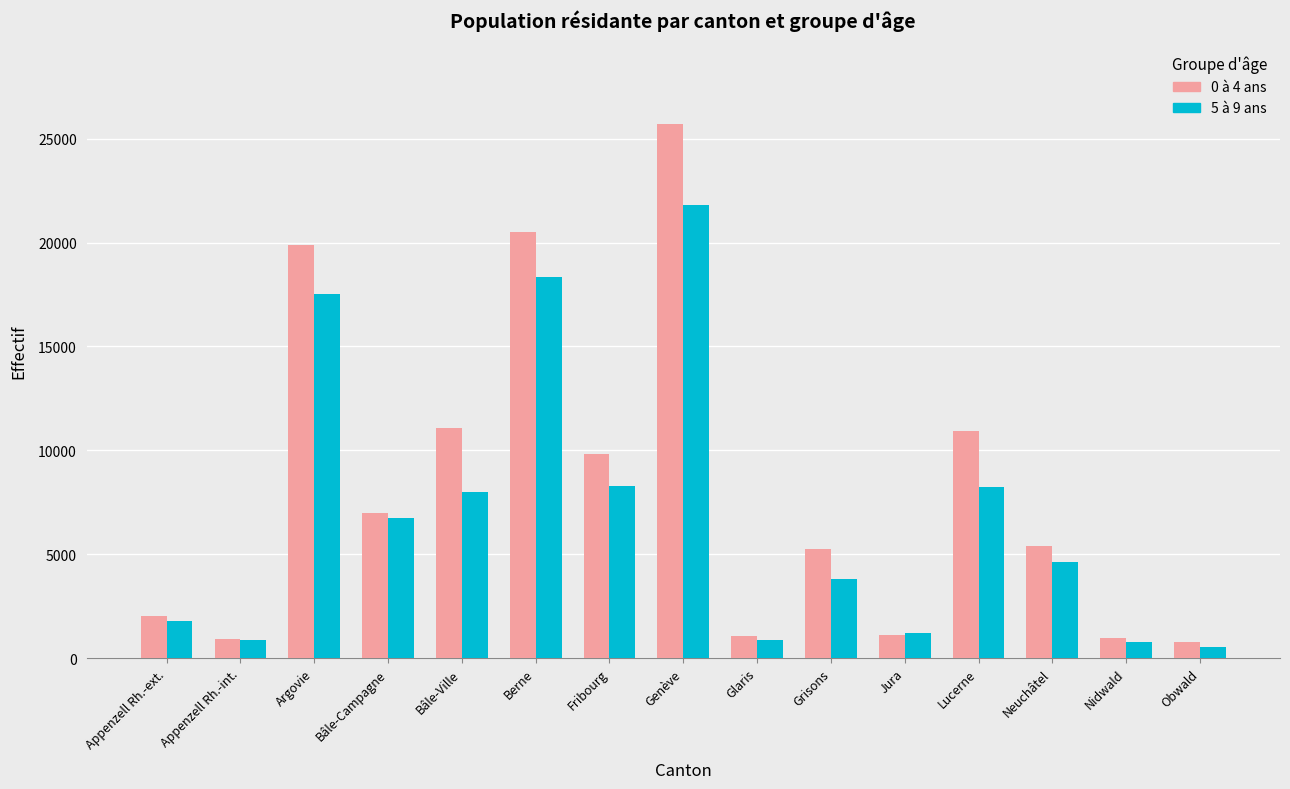

Rank the series by their average value, from lowest to highest.

5 à 9 ans, 0 à 4 ans